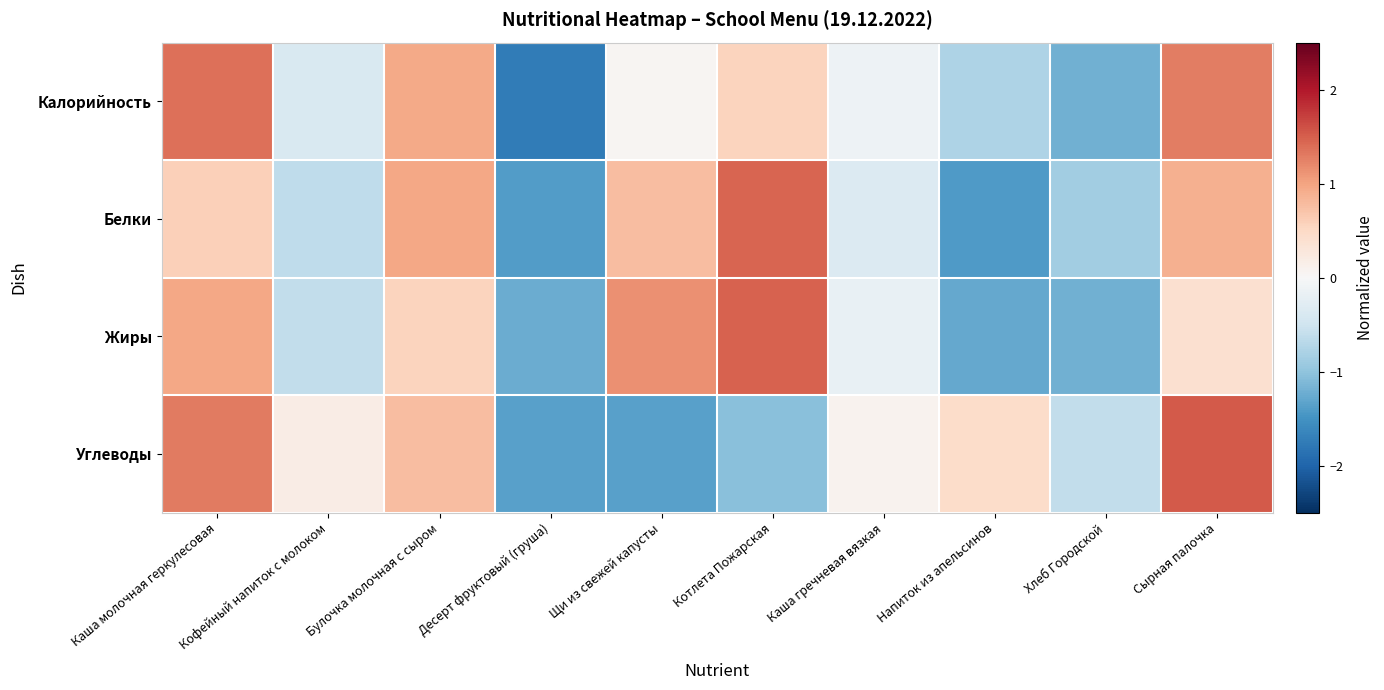

Rank the series by their maximum value, from highest to lowest.

Углеводы, Жиры, Белки, Калорийность